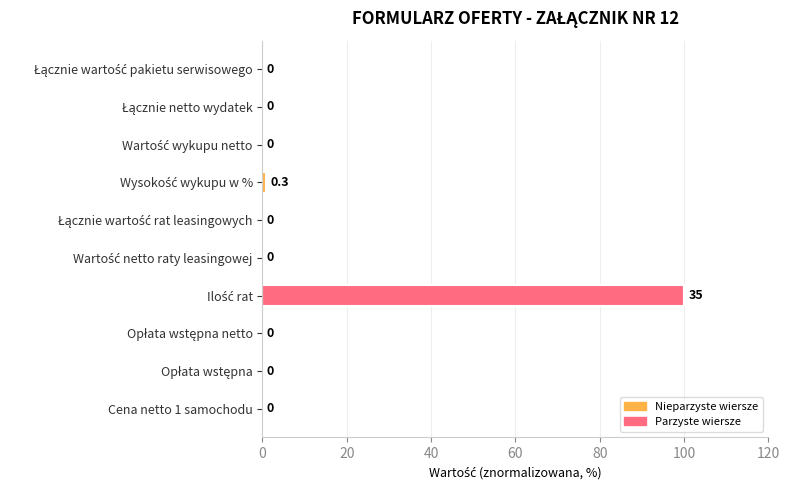

The chart shows a value of -62.2 at Cena netto 1 samochodu. True or false?

False